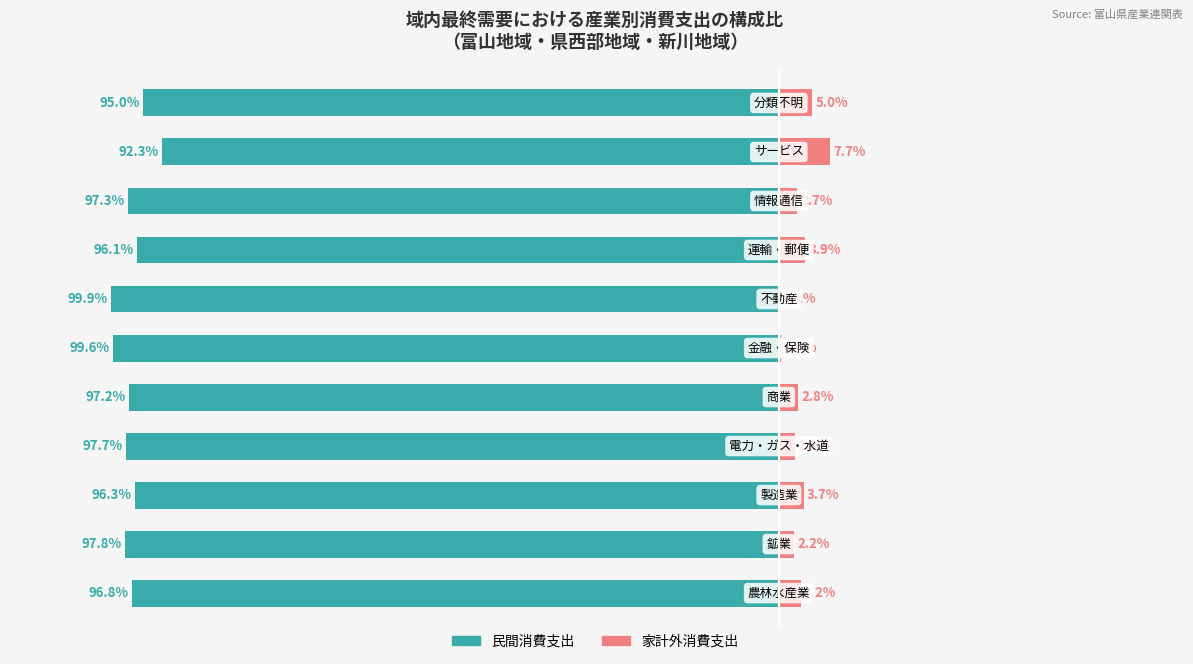

What is the difference between the maximum and minimum values in the 民間消費支出 series?

7.6